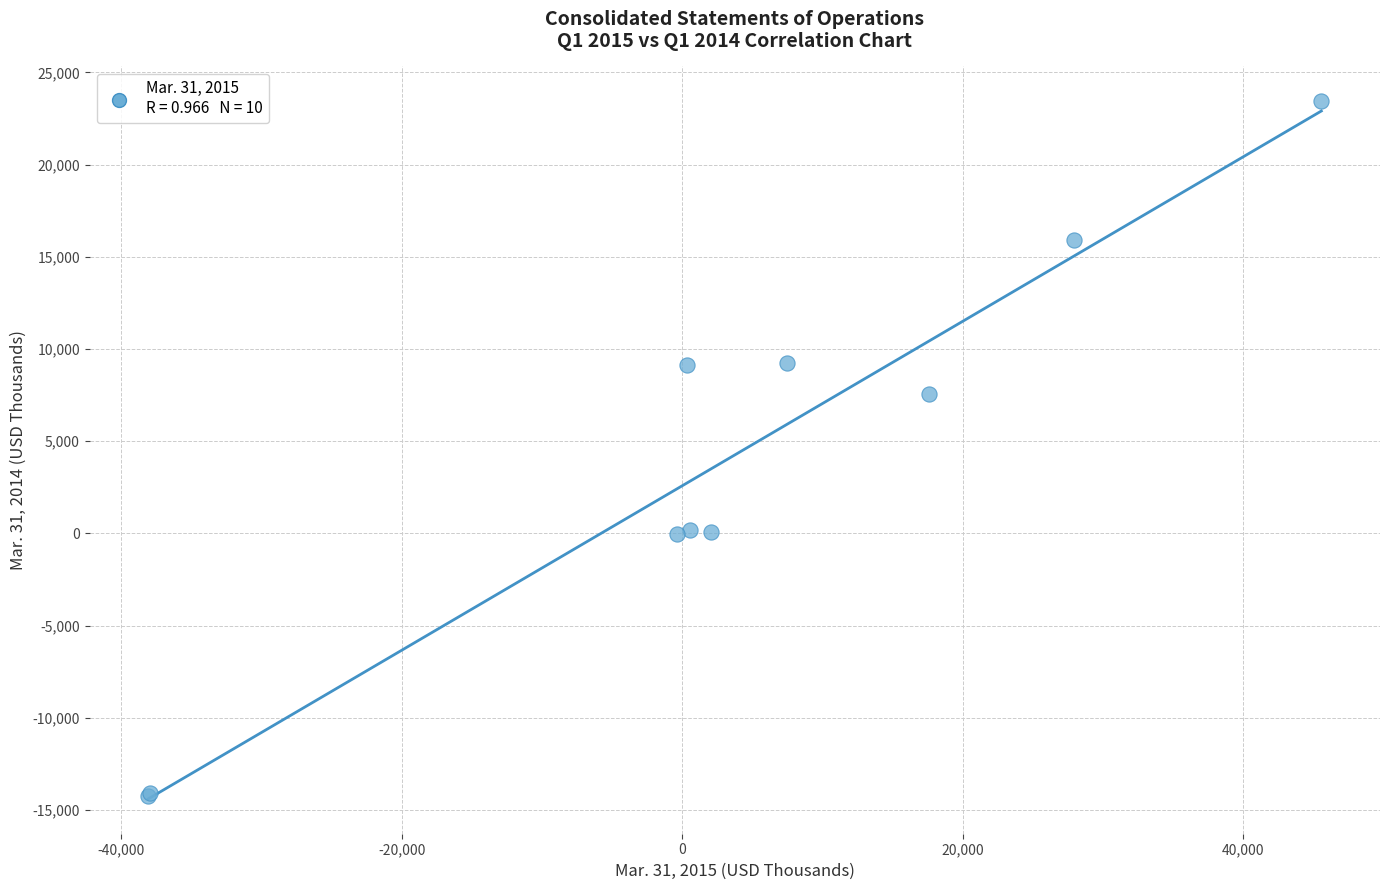

What Y value in the scatter plot is closest to 4608?

7540